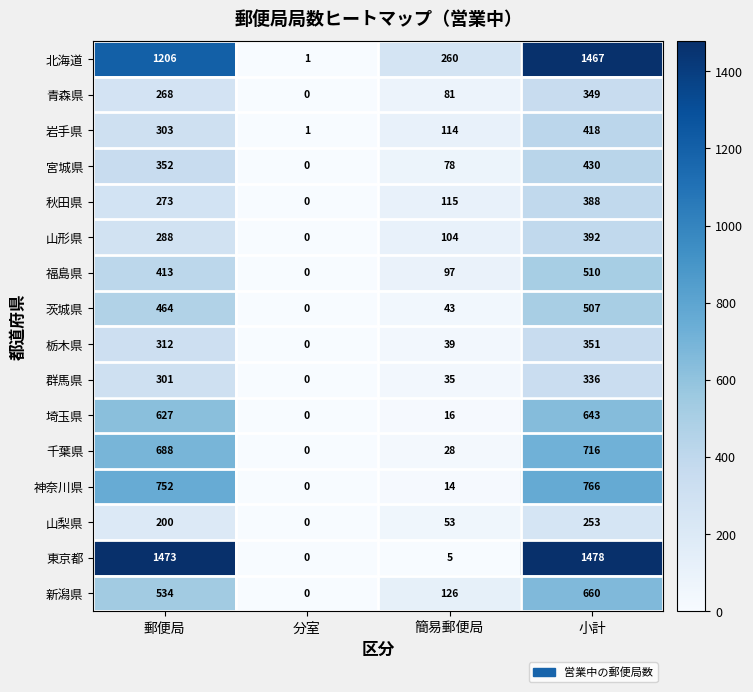

What is the sum of the 宮城県 values at 小計 and 簡易郵便局?

508